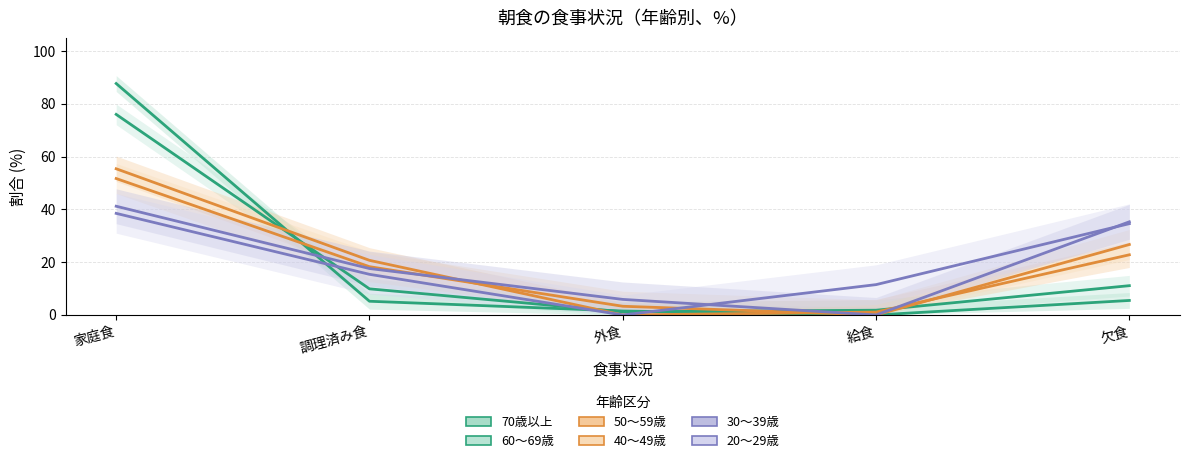

True or false: 20～29歳 has a value of 4.2 at 給食.

False